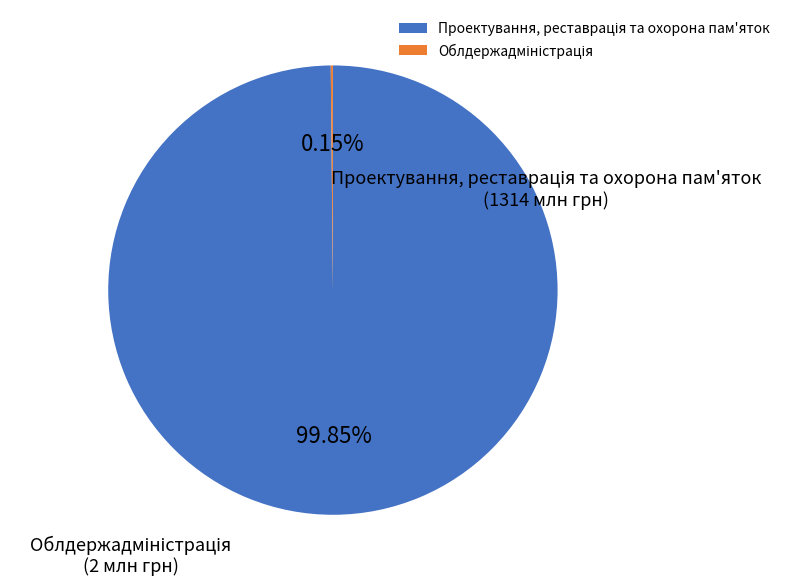

To the nearest percent, what is the average slice percentage?

50%